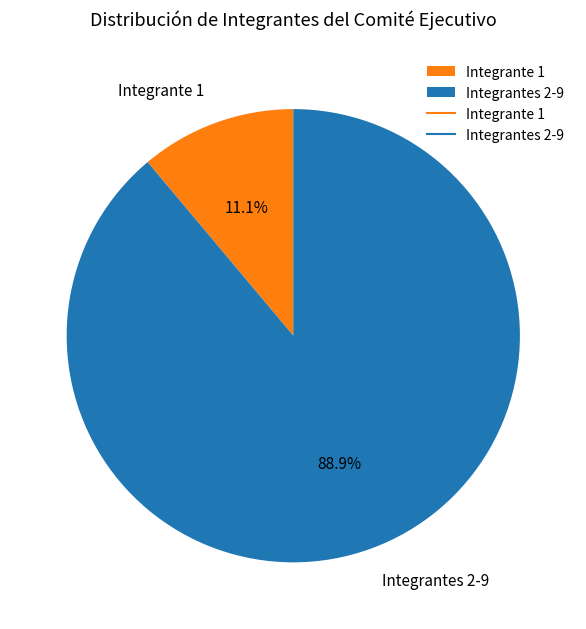

Rank the categories by value from highest to lowest.

Integrantes 2-9, Integrante 1